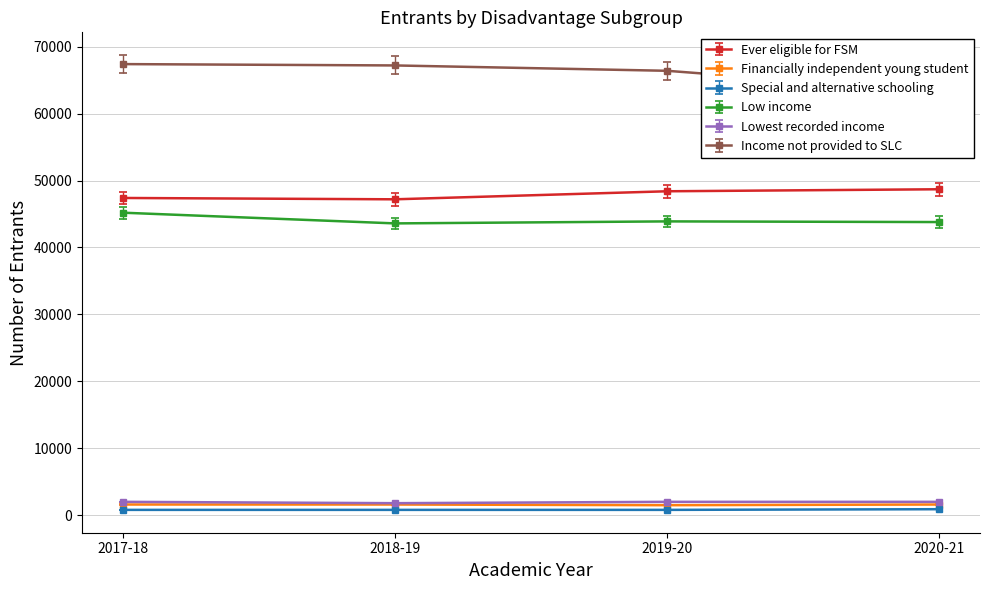

Is it true that Low income equals 43600 at 2018-19?

True